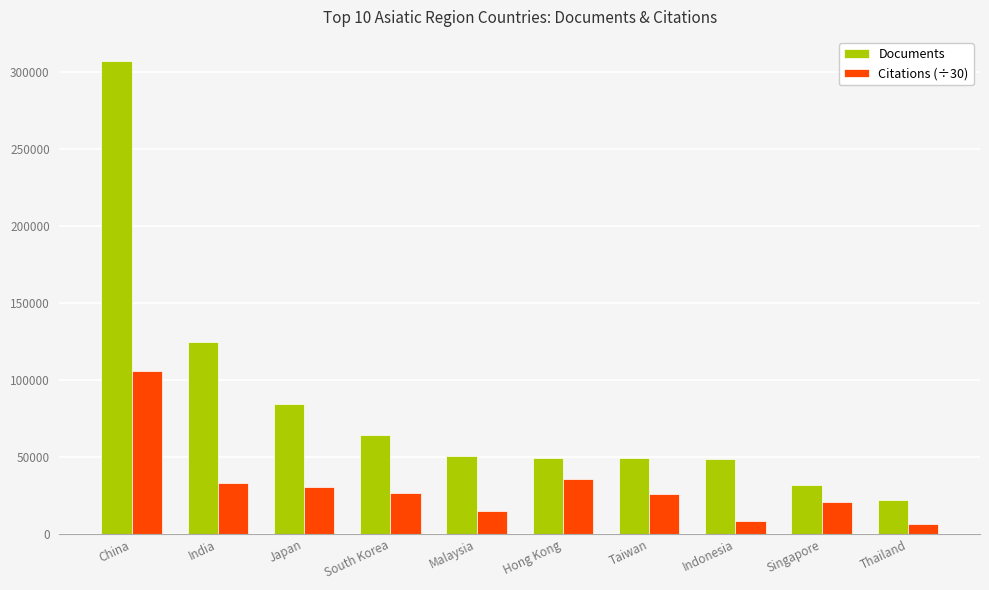

What is the minimum value shown in the chart?

6535.1